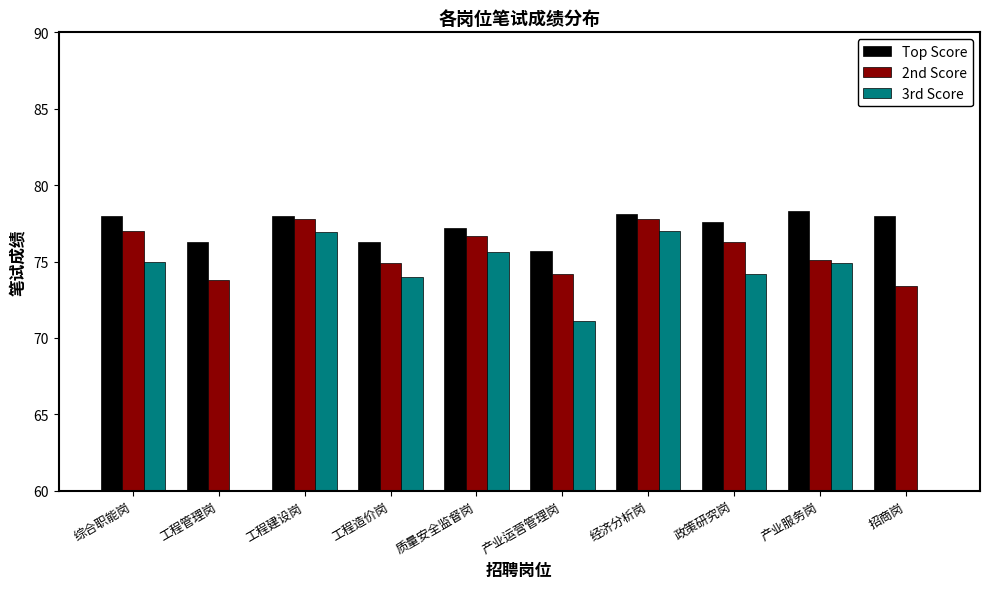

Reading right to left, extract all data points from this chart.

Top Score: 招商岗=78.0	产业服务岗=78.3	政策研究岗=77.6	经济分析岗=78.1	产业运营管理岗=75.7	质量安全监督岗=77.2	工程造价岗=76.3	工程建设岗=78.0	工程管理岗=76.3	综合职能岗=78.0
2nd Score: 招商岗=73.4	产业服务岗=75.1	政策研究岗=76.3	经济分析岗=77.8	产业运营管理岗=74.2	质量安全监督岗=76.7	工程造价岗=74.9	工程建设岗=77.8	工程管理岗=73.8	综合职能岗=77.0
3rd Score: 招商岗=0.0	产业服务岗=74.9	政策研究岗=74.2	经济分析岗=77.0	产业运营管理岗=71.1	质量安全监督岗=75.6	工程造价岗=74.0	工程建设岗=76.9	工程管理岗=0.0	综合职能岗=75.0